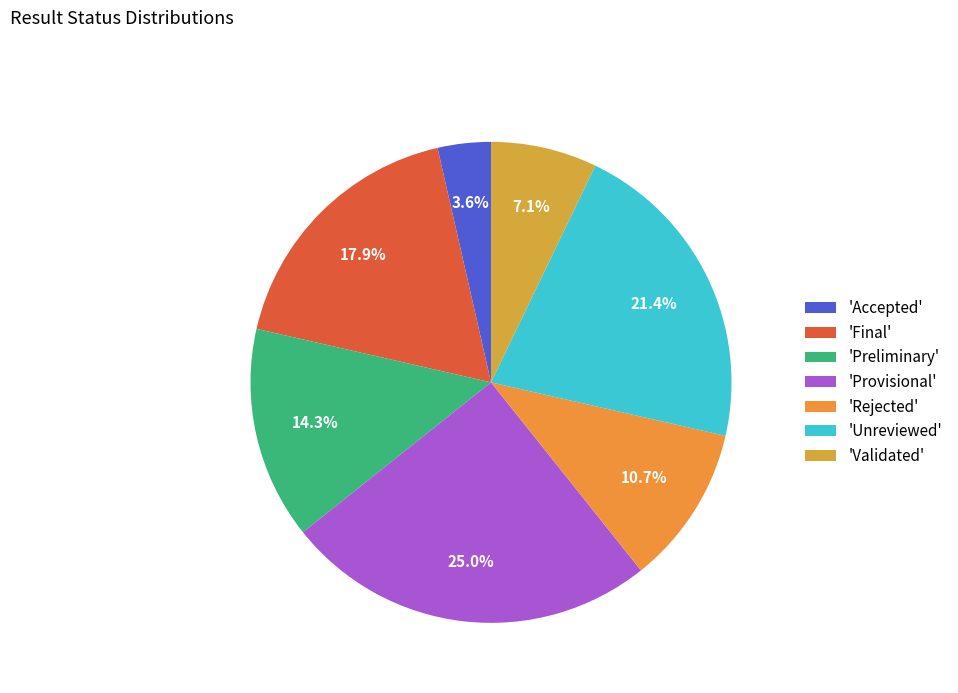

Which category has the biggest portion of the pie?

'Provisional'